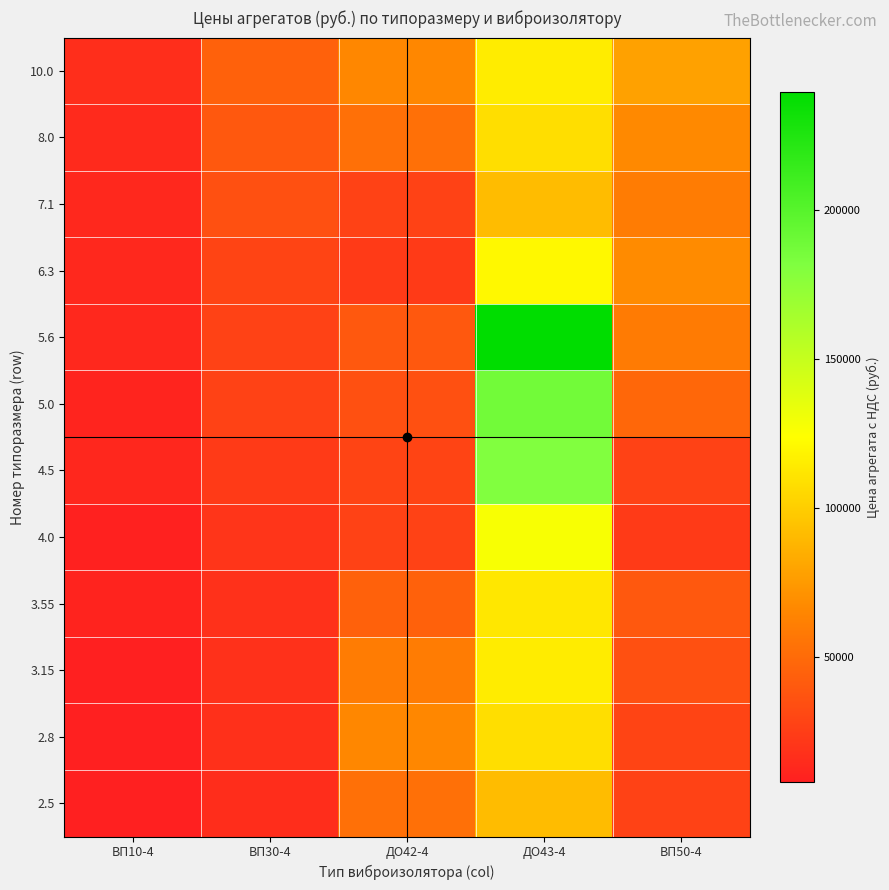

What is the spread (max minus min) of values at ВП10-4?

8485